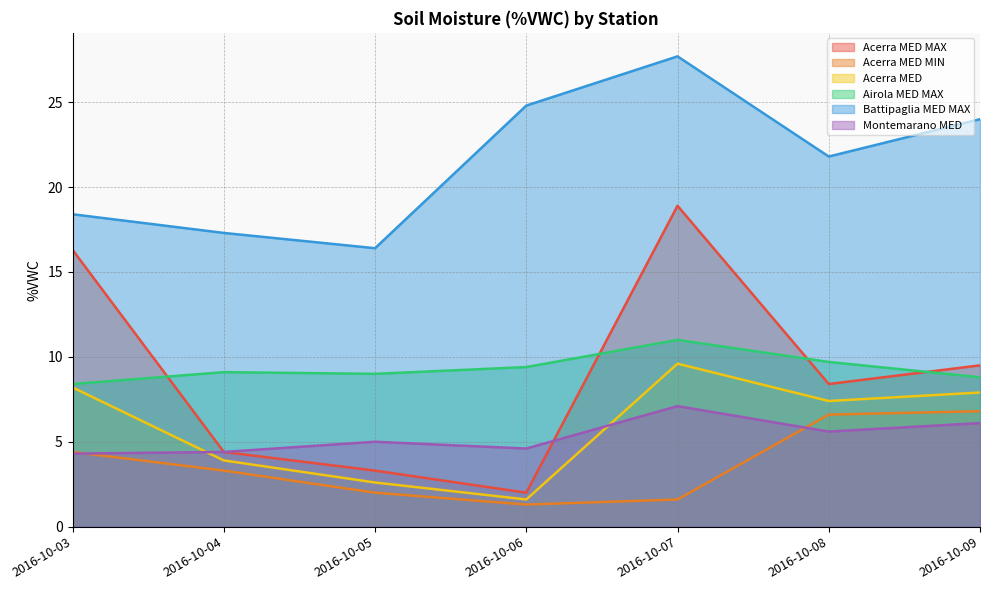

Which series has the largest range (max minus min)?

Acerra MED MAX